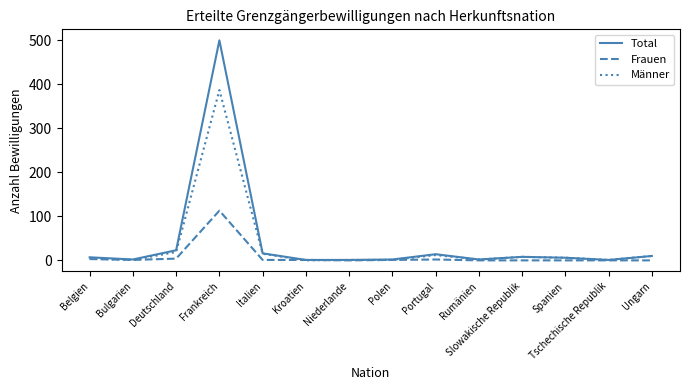

Does the chart have visible grid lines?

No